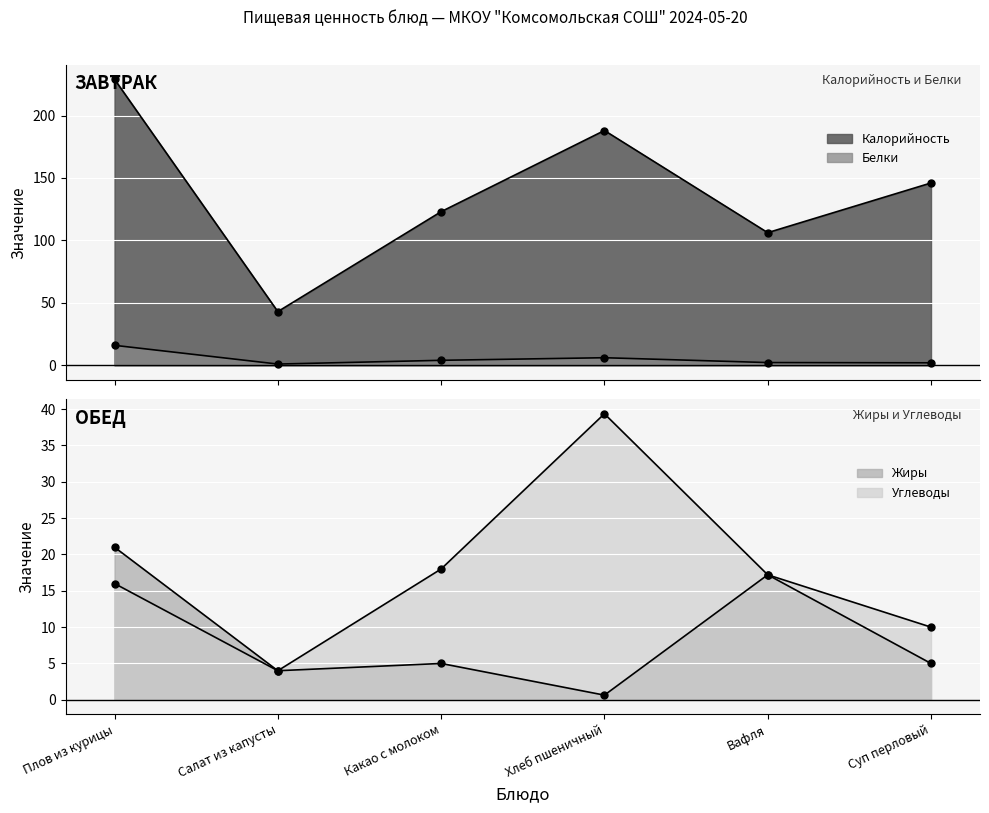

Which has a higher value, Вафля or Салат из капусты?

Вафля